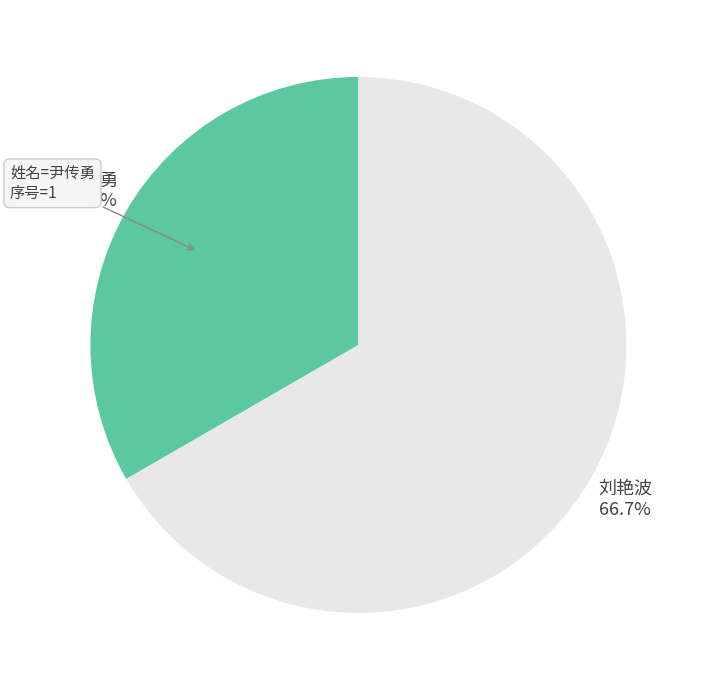

To the nearest percent, what is the average slice percentage?

50%